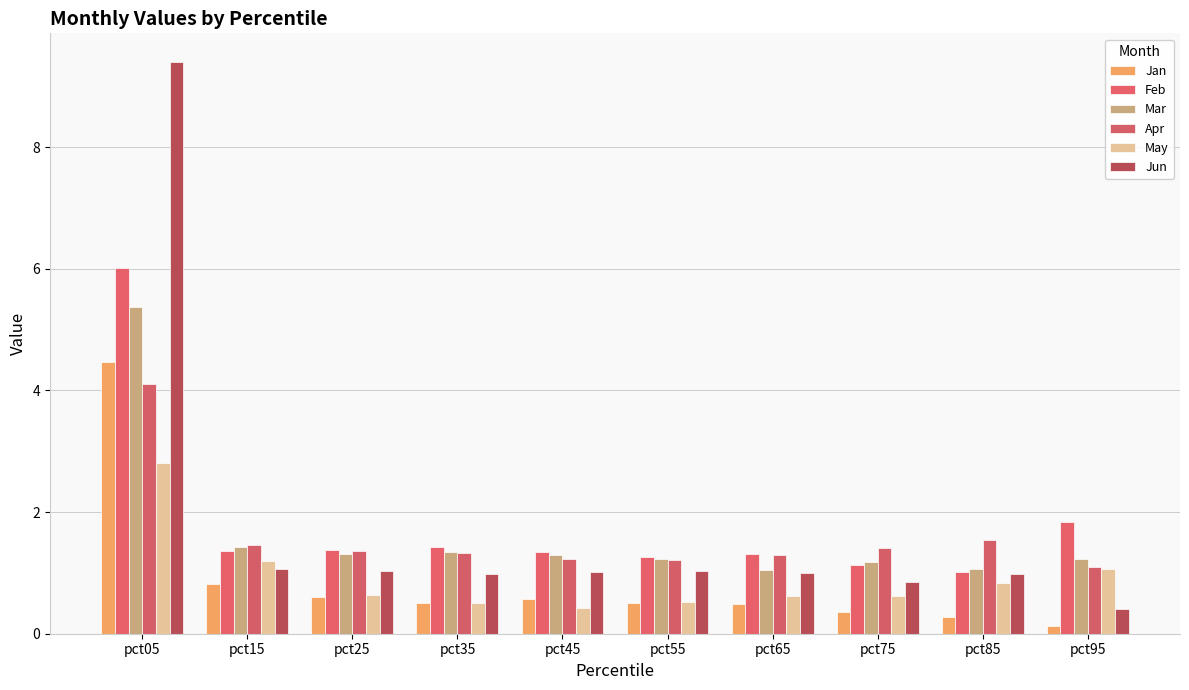

Between pct15 and pct85, which is larger?

pct15